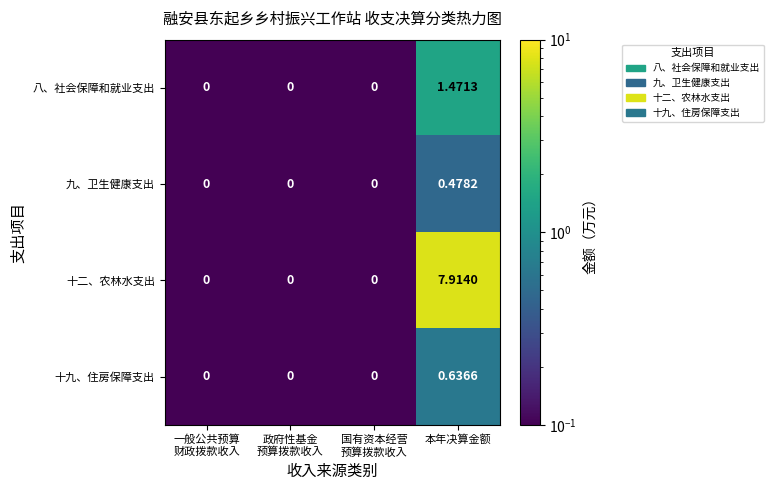

Which series has the largest range (max minus min)?

十二、农林水支出